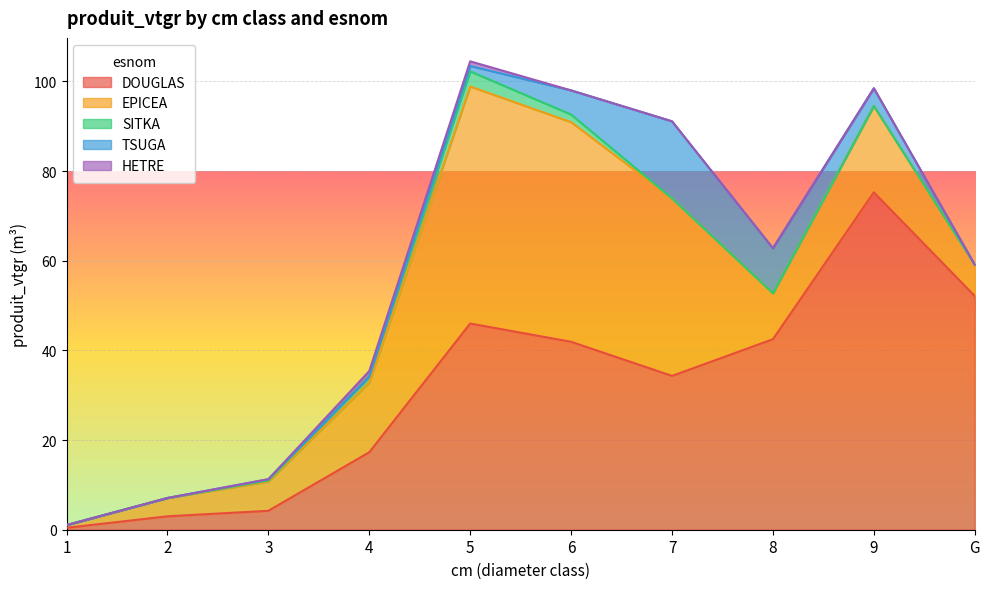

How many values in TSUGA are above zero?

6